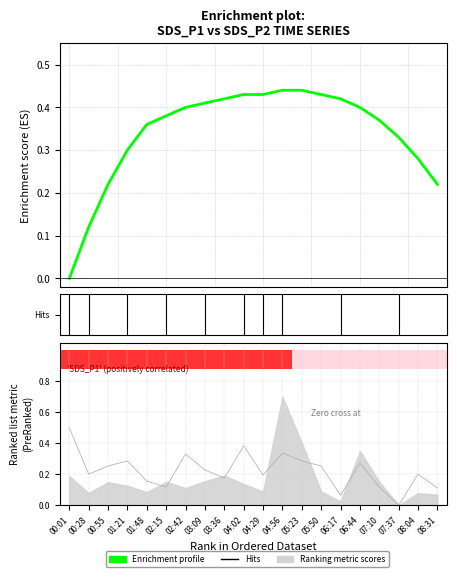

What position from the left is 07:10?

17